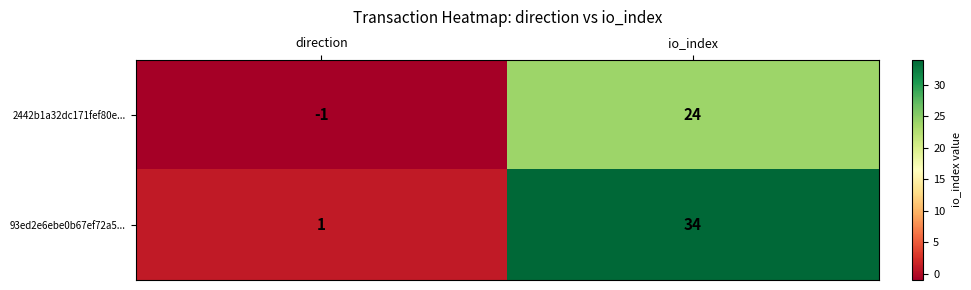

The 93ed2e6ebe0b67ef72a5... series shows 0 at direction. True or false?

False